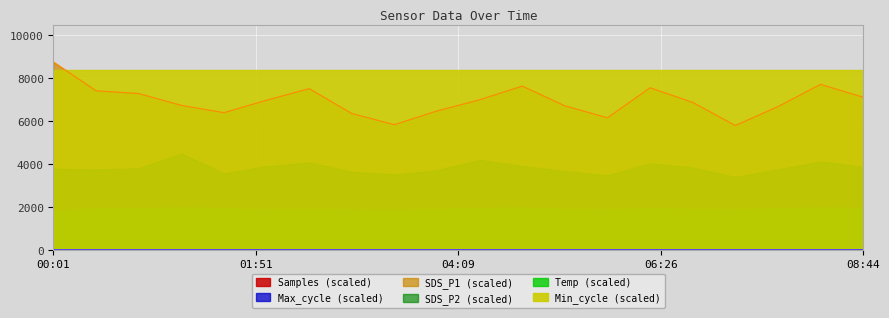

What is the greatest value displayed?

8760.0